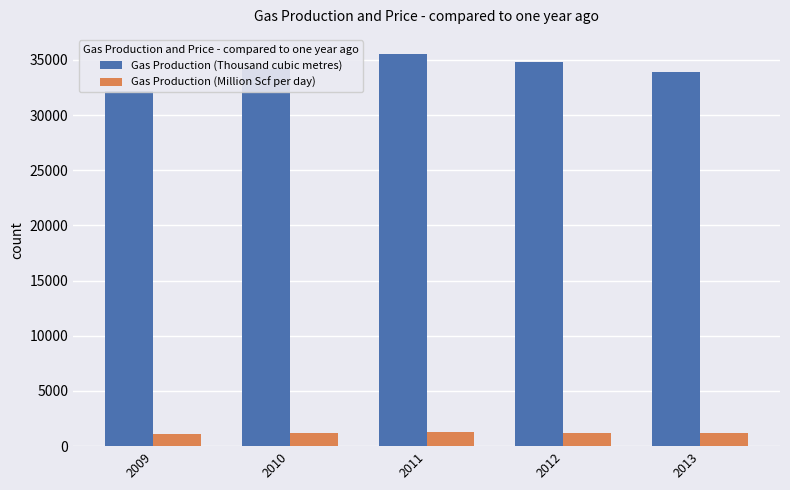

List the series in order of their overall mean, lowest first.

Gas Production (Million Scf per day), Gas Production (Thousand cubic metres)